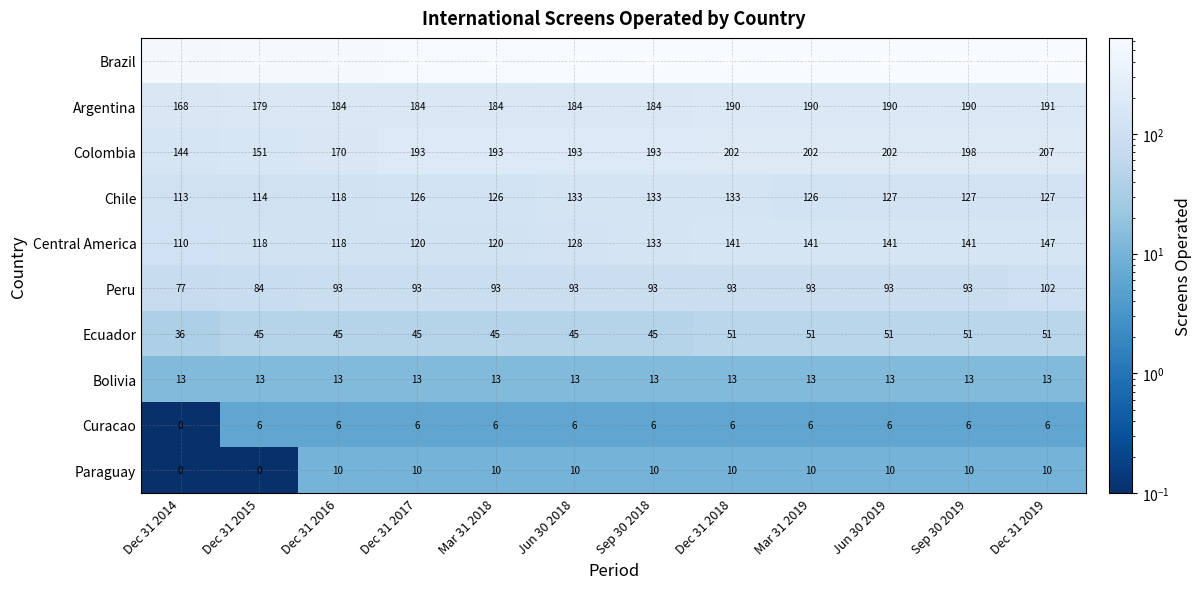

What value does the Bolivia series have at Dec 31 2016?

13